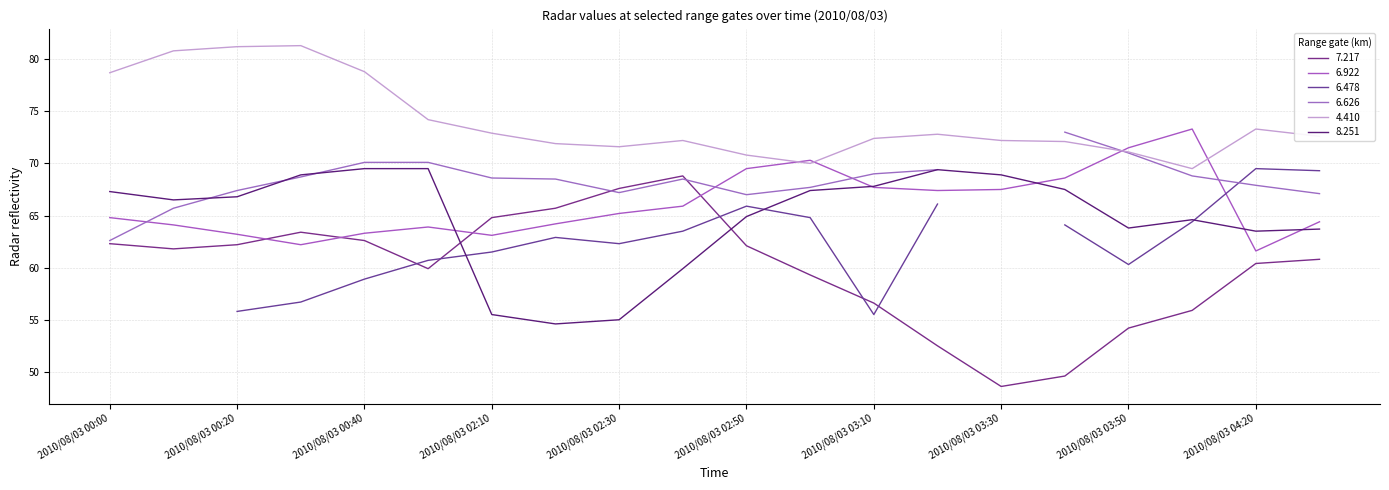

Between 2010/08/03 00:30 and 2010/08/03 00:20, which is larger?

2010/08/03 00:30